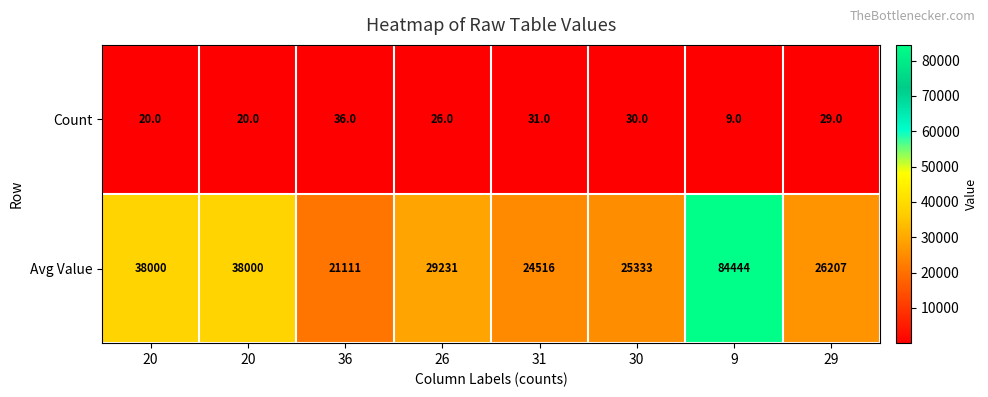

How many distinct data groups are displayed?

2